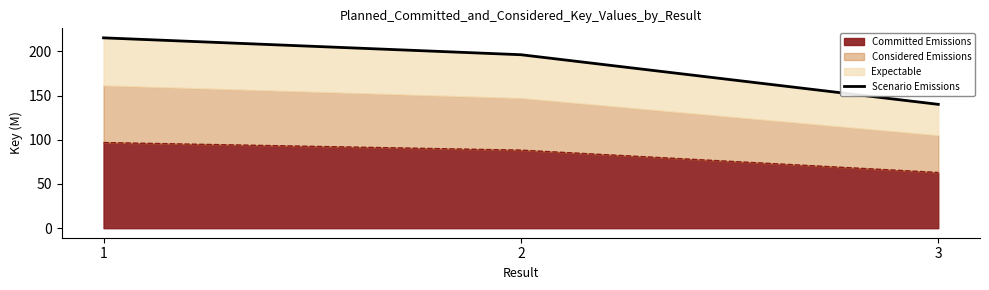

Where does the data first go above 196?

1